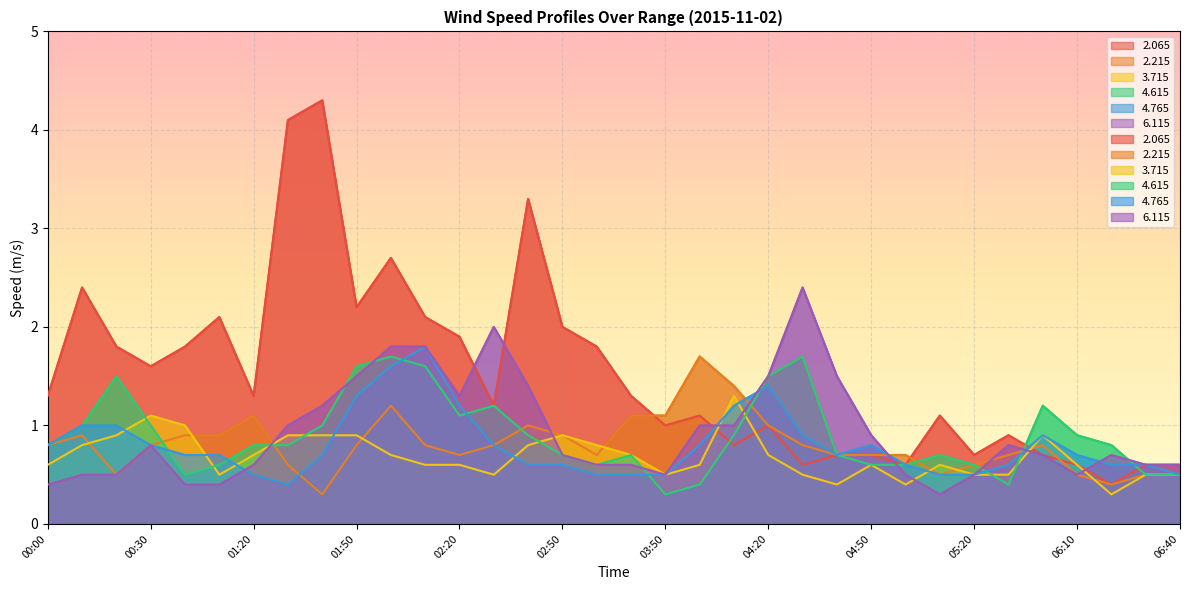

What is the sum of the   3.715 values at 02:40 and 00:20?

1.7